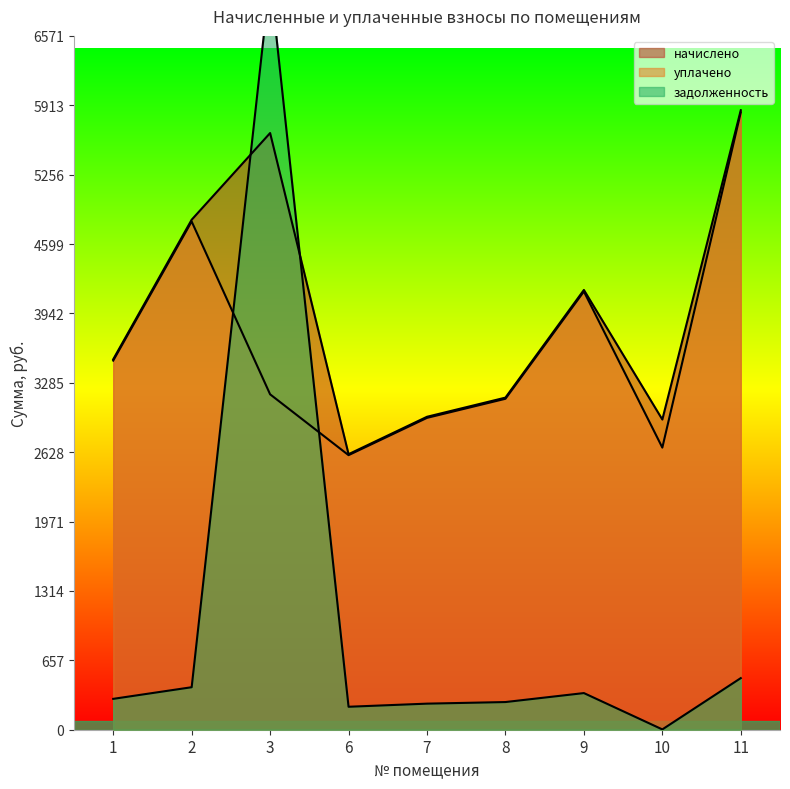

Count the number of data series in this chart.

3